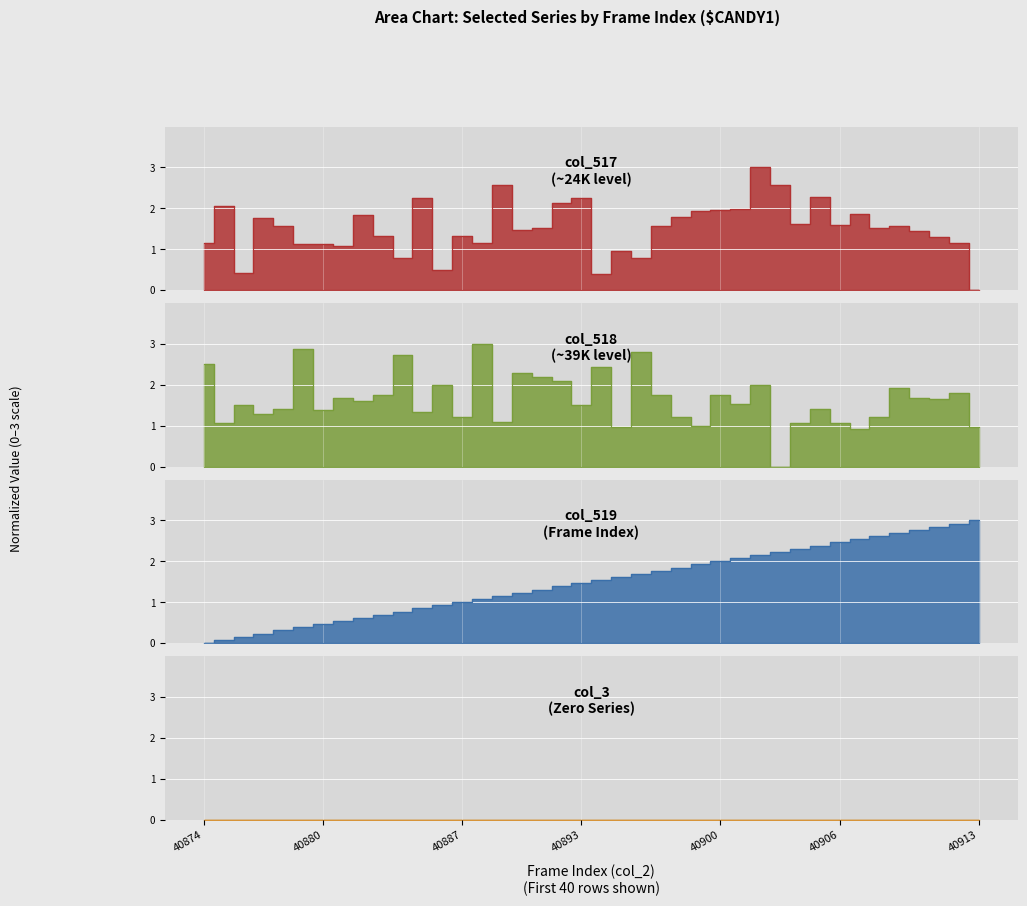

What is the greatest value displayed?

3.0